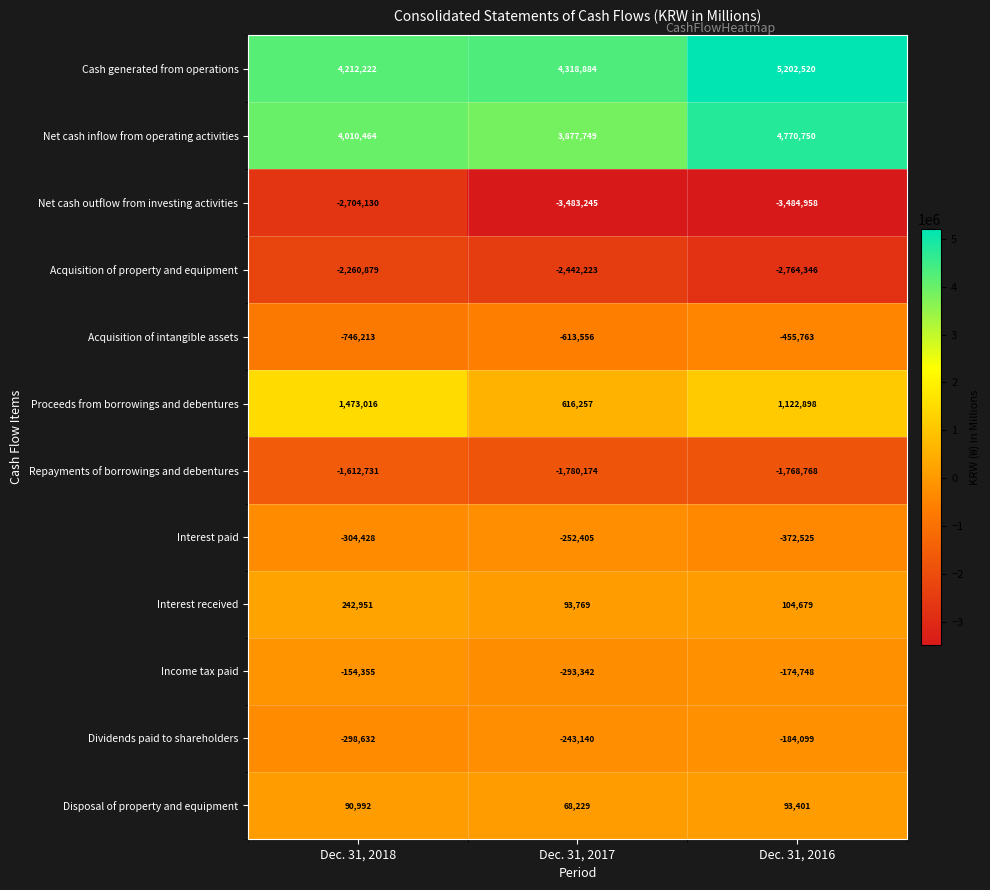

What is the maximum value shown in the chart?

5202520